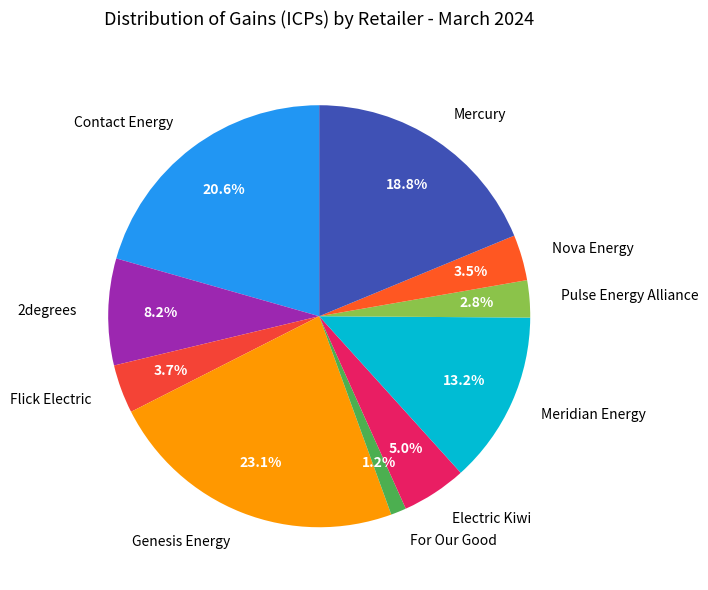

Is there a majority slice in this chart?

No